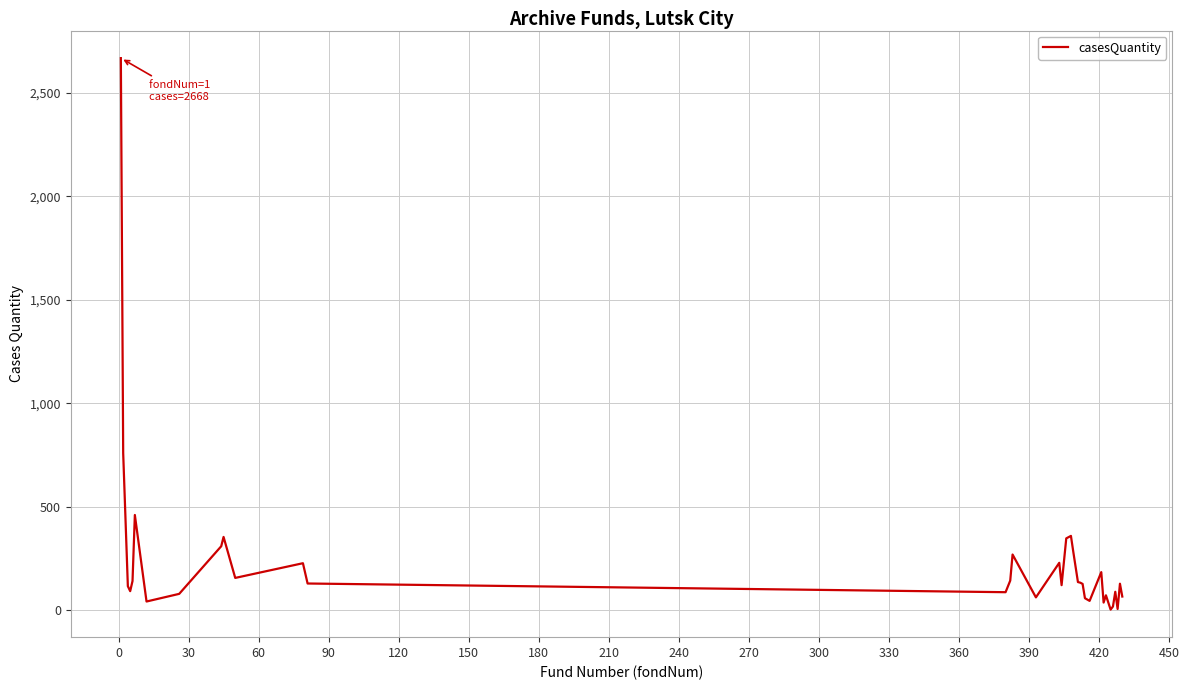

What is the minimum value shown in the chart?

4